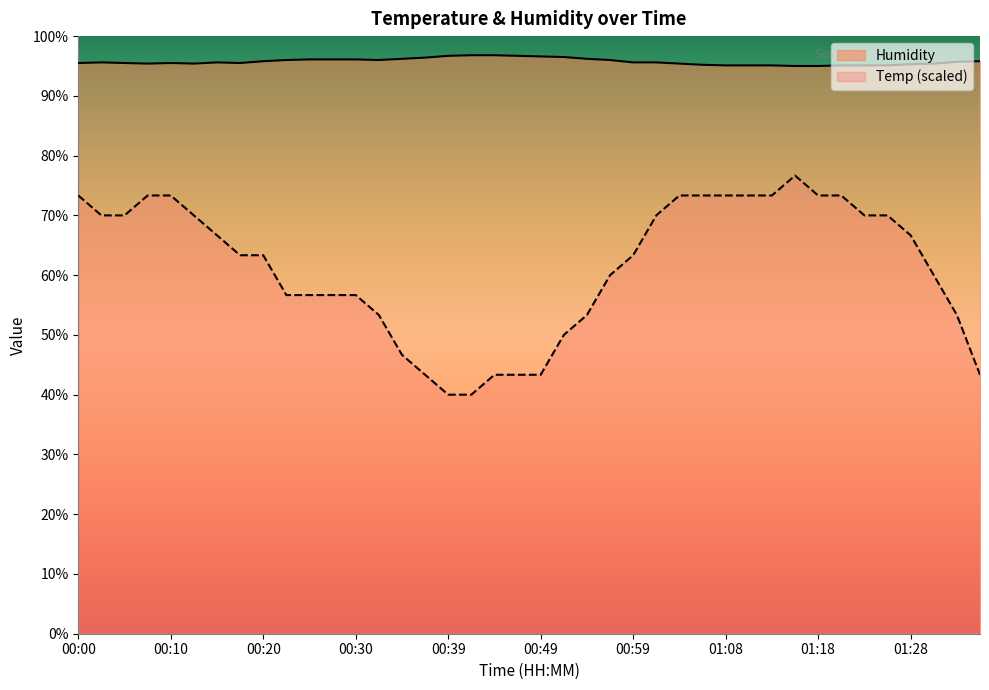

True or false: Temp and Humidity cross at least once.

False